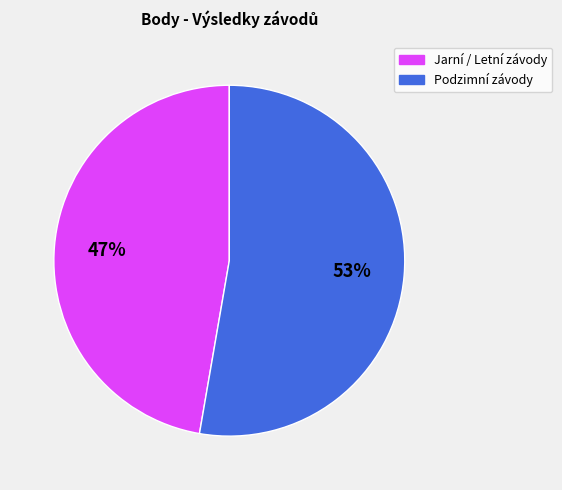

Is there any slice that represents more than half of the pie?

Yes